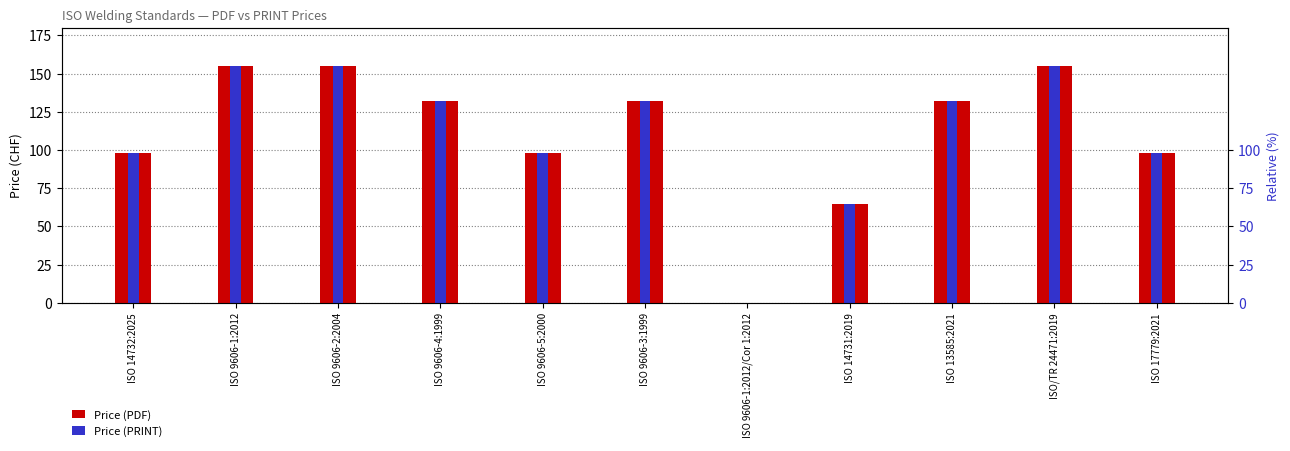

The Price (PRINT) series shows 155 at ISO 9606-2:2004. True or false?

True